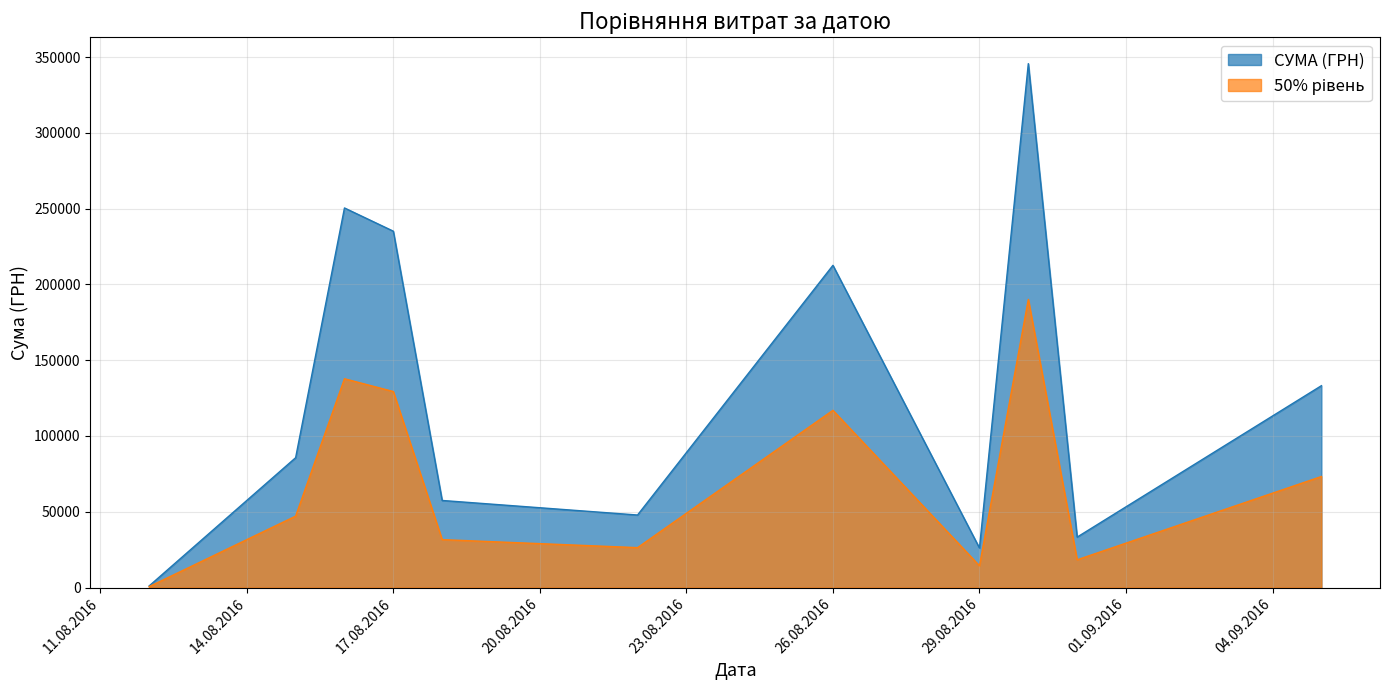

What is the difference between the highest and lowest values at 29.08.2016?

11721.7